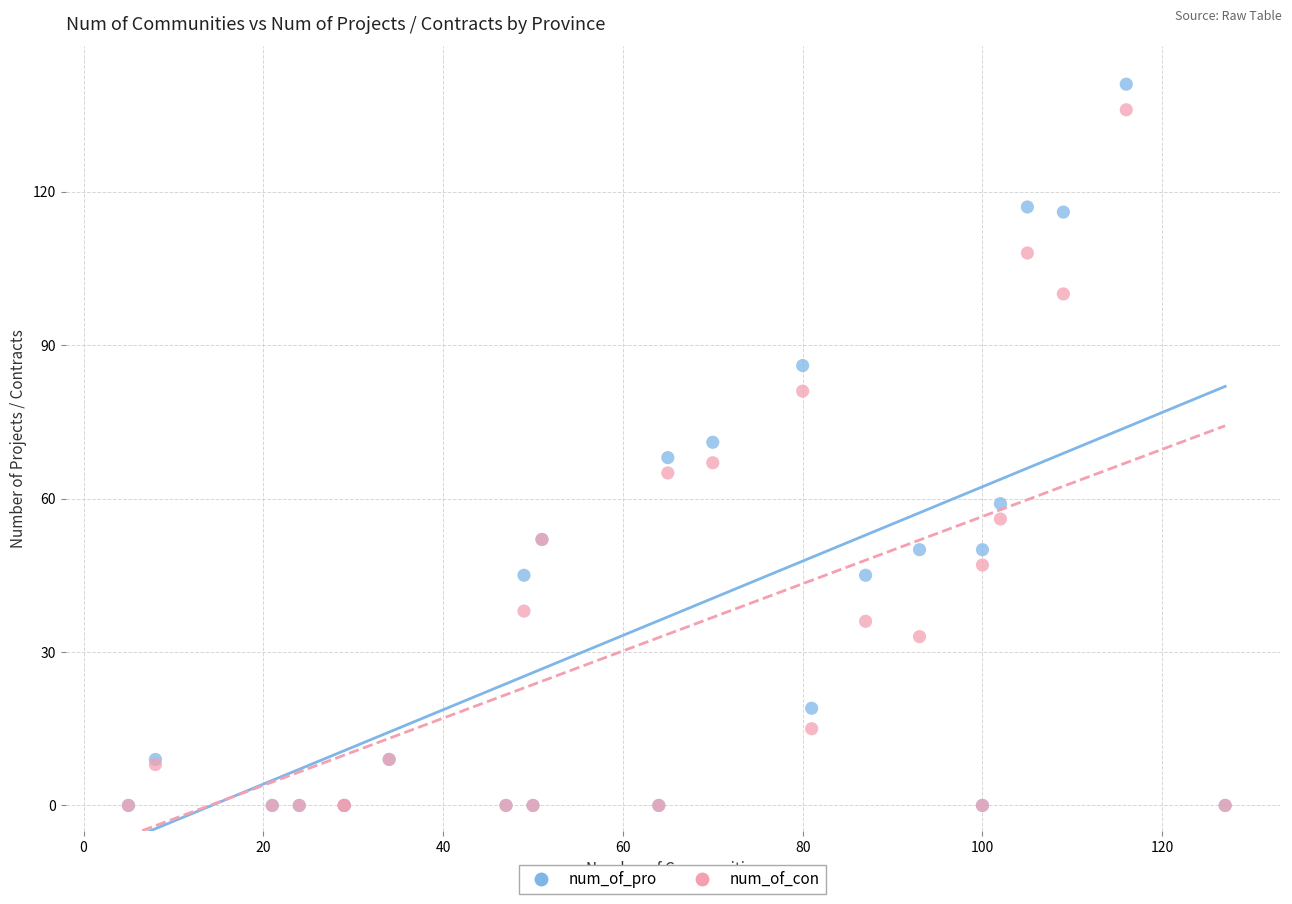

Which series has the widest spread of Y values?

num_of_pro